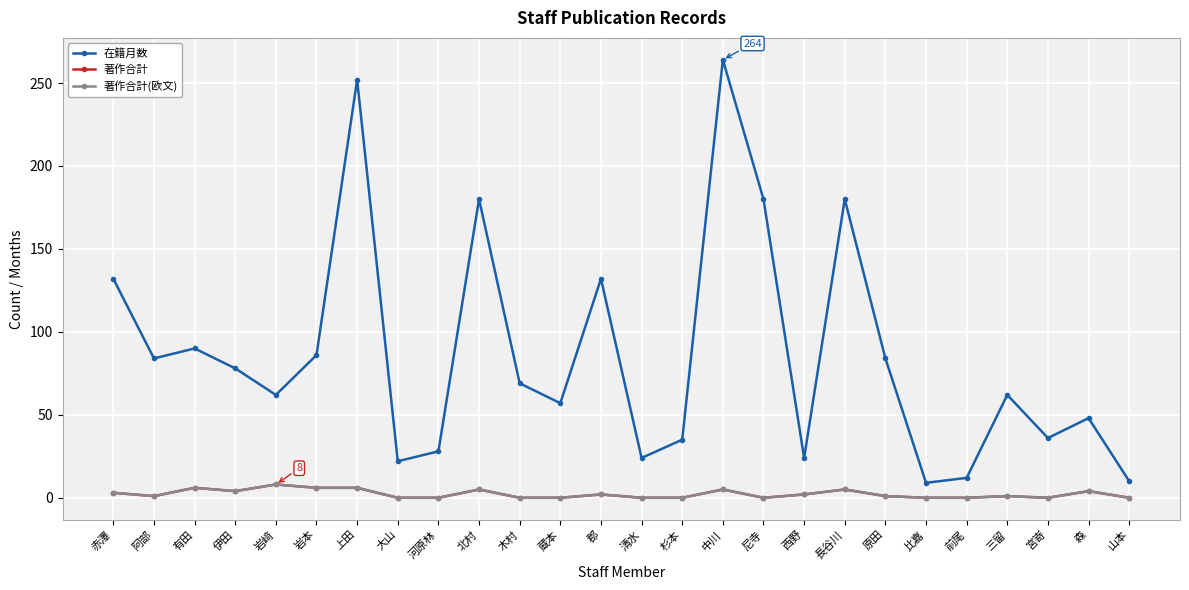

Reading left to right, what are all the values shown in this chart?

在籍月数: 132	84	90	78	62	86	252	22	28	180	69	57	132	24	35	264	180	24	180	84	9	12	62	36	48	10
著作合計: 3	1	6	4	8	6	6	0	0	5	0	0	2	0	0	5	0	2	5	1	0	0	1	0	4	0
著作合計(欧文): 3	1	6	4	8	6	6	0	0	5	0	0	2	0	0	5	0	2	5	1	0	0	1	0	4	0